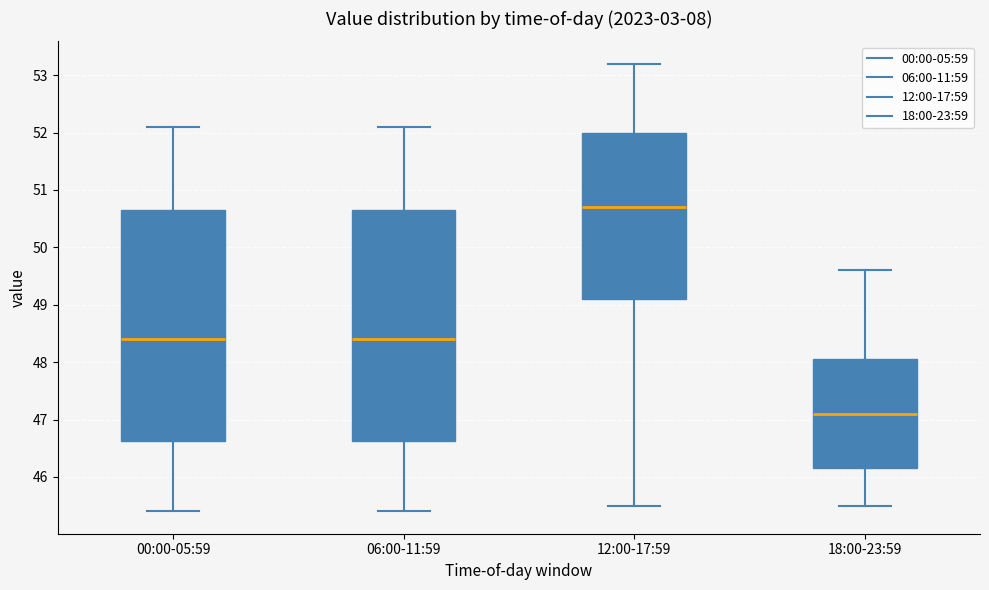

Reading left to right, transcribe this box plot: for each box, give where its median line is, the range the box spans, and where its two whiskers end, as read against the y-axis. The values are not printed on the chart, so give them approximately, as read against the axis.

00:00-05:59: median 48.4, box 46.6 to 50.7, whiskers 45.4 to 52.1
06:00-11:59: median 48.4, box 46.6 to 50.7, whiskers 45.4 to 52.1
12:00-17:59: median 50.7, box 49.1 to 52.0, whiskers 45.5 to 53.2
18:00-23:59: median 47.1, box 46.2 to 48.1, whiskers 45.5 to 49.6